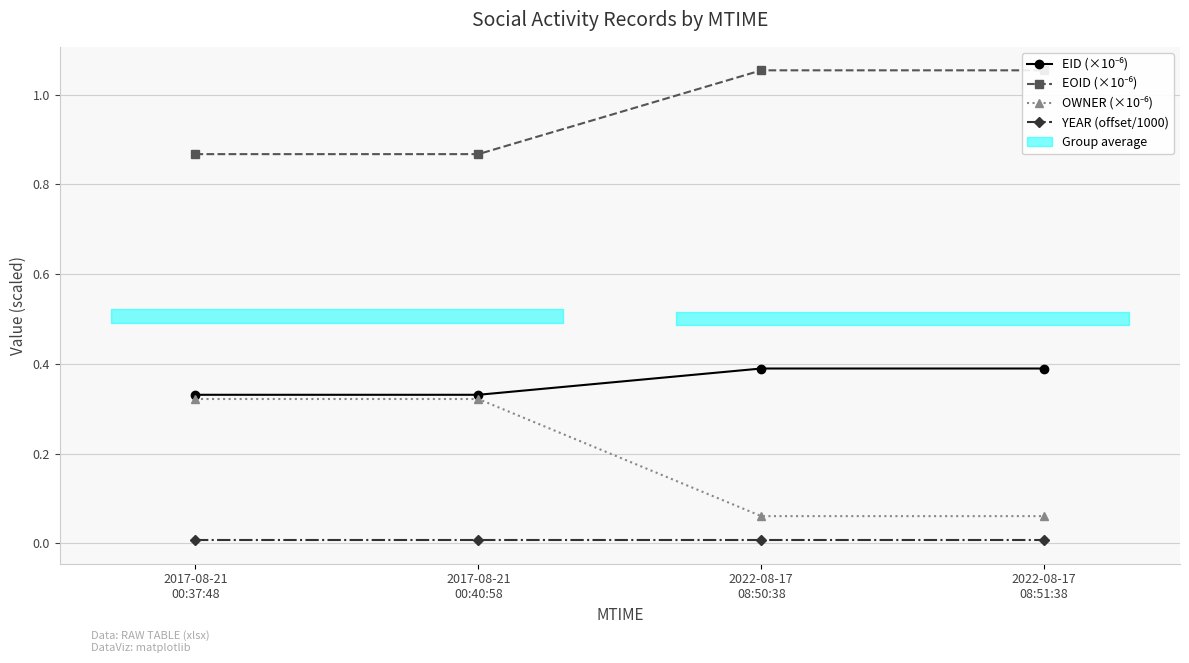

Is this an area chart (filled region under the line)?

No